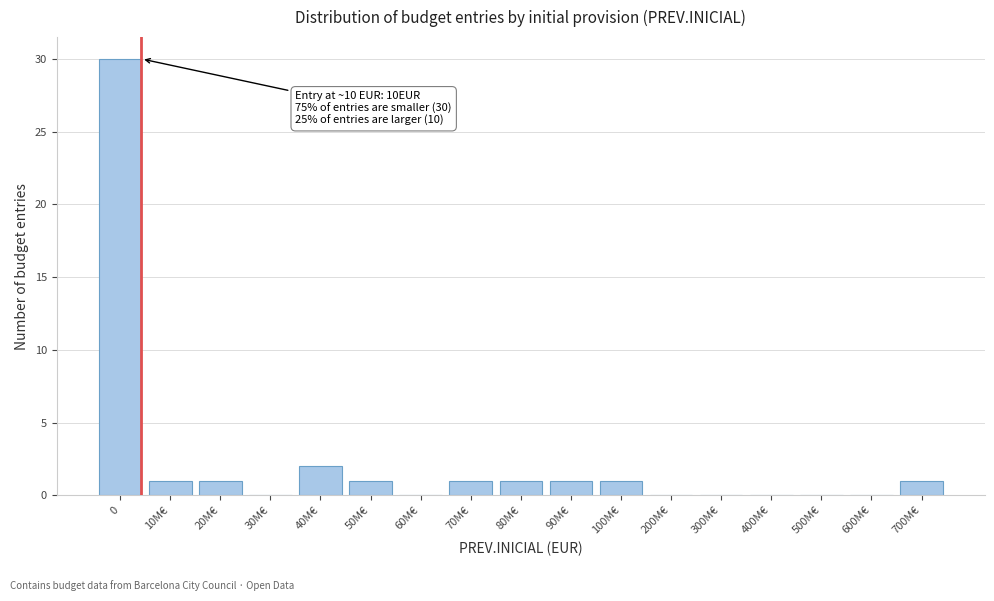

Reading left to right, what are all the values shown in this chart?

0=30	10M€=1	20M€=1	30M€=0	40M€=2	50M€=1	60M€=0	70M€=1	80M€=1	90M€=1	100M€=1	200M€=0	300M€=0	400M€=0	500M€=0	600M€=0	700M€=1